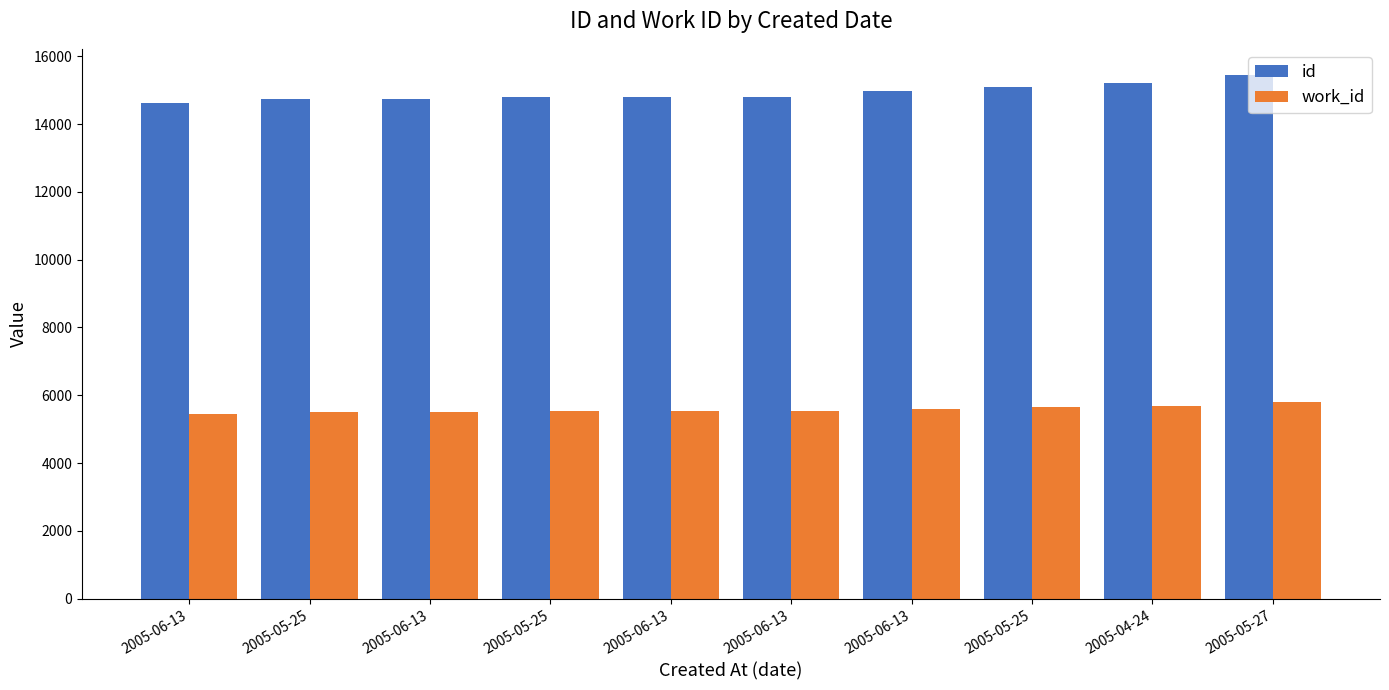

Count the number of data series in this chart.

2